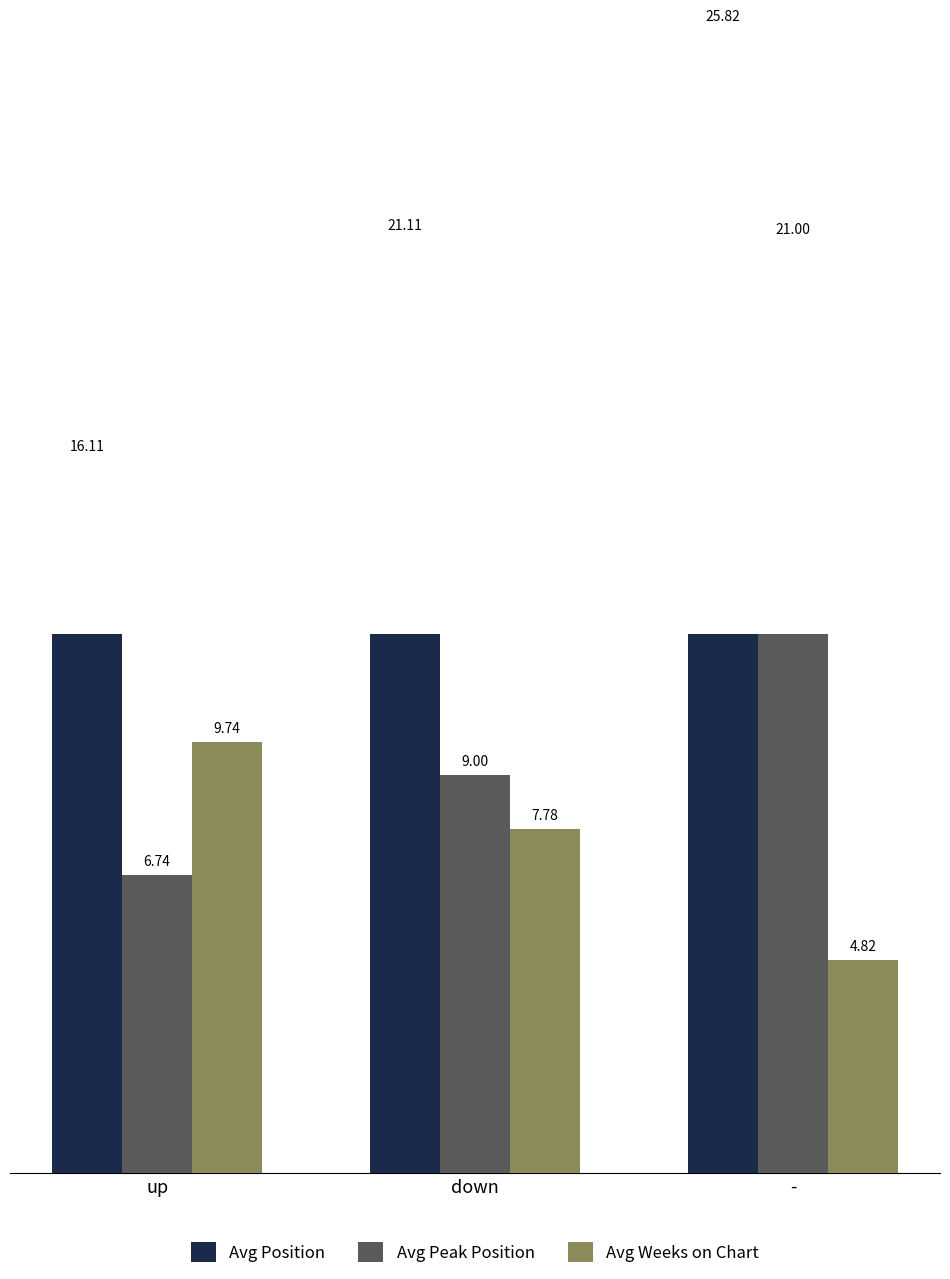

Which category has the highest value in the Avg Peak Position series?

-